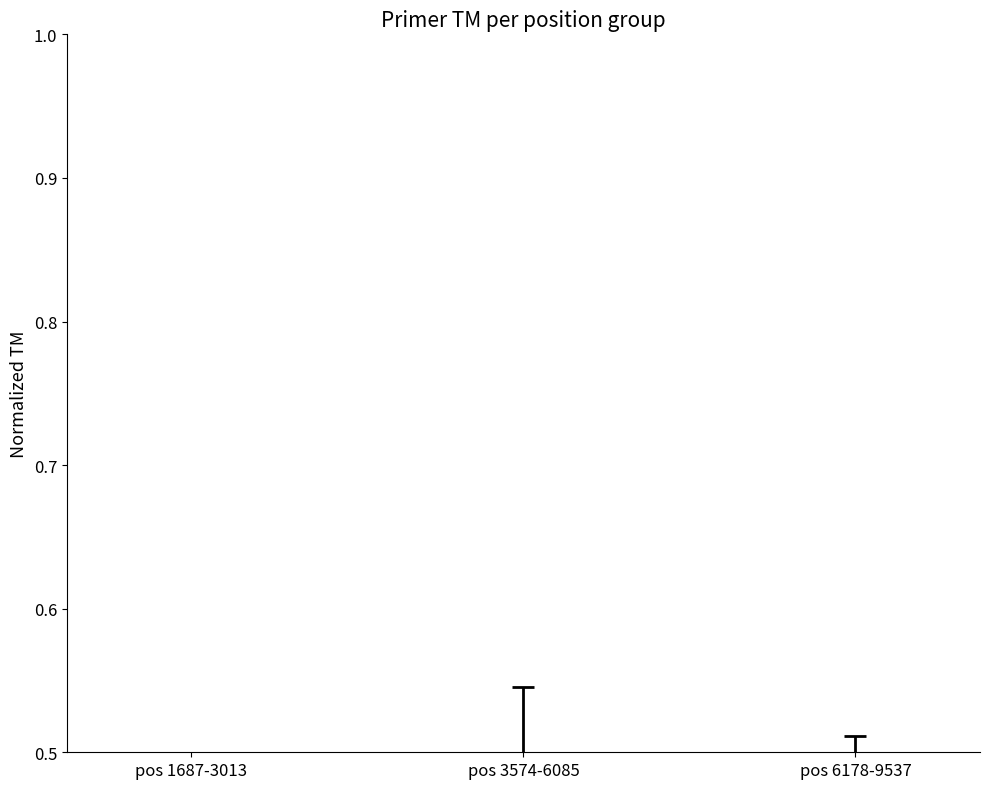

Which category has the highest value across all series?

pos 3574-6085